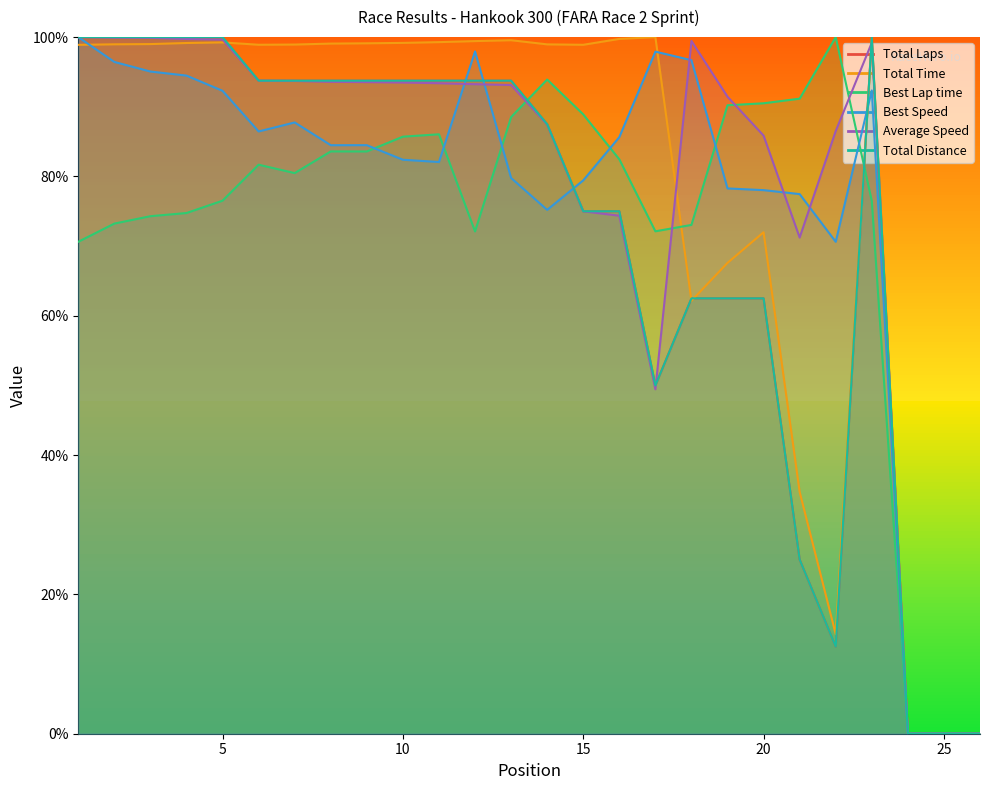

Reading left to right, transcribe all the data shown in this chart.

Total Laps: 100.0	100.0	100.0	100.0	100.0	93.8	93.8	93.8	93.8	93.8	93.8	93.8	93.8	87.5	75.0	75.0	50.0	62.5	62.5	62.5	25.0	12.5	100.0	0.0	0.0	0.0
Total Time: 98.9	99.0	99.0	99.2	99.2	98.9	98.9	99.1	99.1	99.2	99.3	99.4	99.6	99.0	98.9	99.7	100.0	62.1	67.6	72.0	34.7	14.3	99.7	0.0	0.0	0.0
Best Lap time: 70.6	73.2	74.3	74.7	76.5	81.7	80.5	83.6	83.6	85.7	86.0	72.1	88.5	93.9	88.9	82.5	72.1	73.0	90.2	90.5	91.2	100.0	76.5	0.0	0.0	0.0
Best Speed: 100.0	96.4	95.1	94.5	92.3	86.5	87.7	84.5	84.5	82.4	82.1	97.9	79.8	75.2	79.4	85.6	97.9	96.7	78.3	78.0	77.5	70.6	92.3	0.0	0.0	0.0
Average Speed: 100.0	99.9	99.9	99.7	99.6	93.7	93.7	93.6	93.5	93.5	93.4	93.2	93.1	87.4	75.0	74.4	49.4	99.5	91.4	85.9	71.2	86.5	99.2	0.0	0.0	0.0
Total Distance: 100.0	100.0	100.0	100.0	100.0	93.8	93.8	93.8	93.8	93.8	93.8	93.8	93.8	87.5	75.0	75.0	50.0	62.5	62.5	62.5	25.0	12.5	100.0	0.0	0.0	0.0